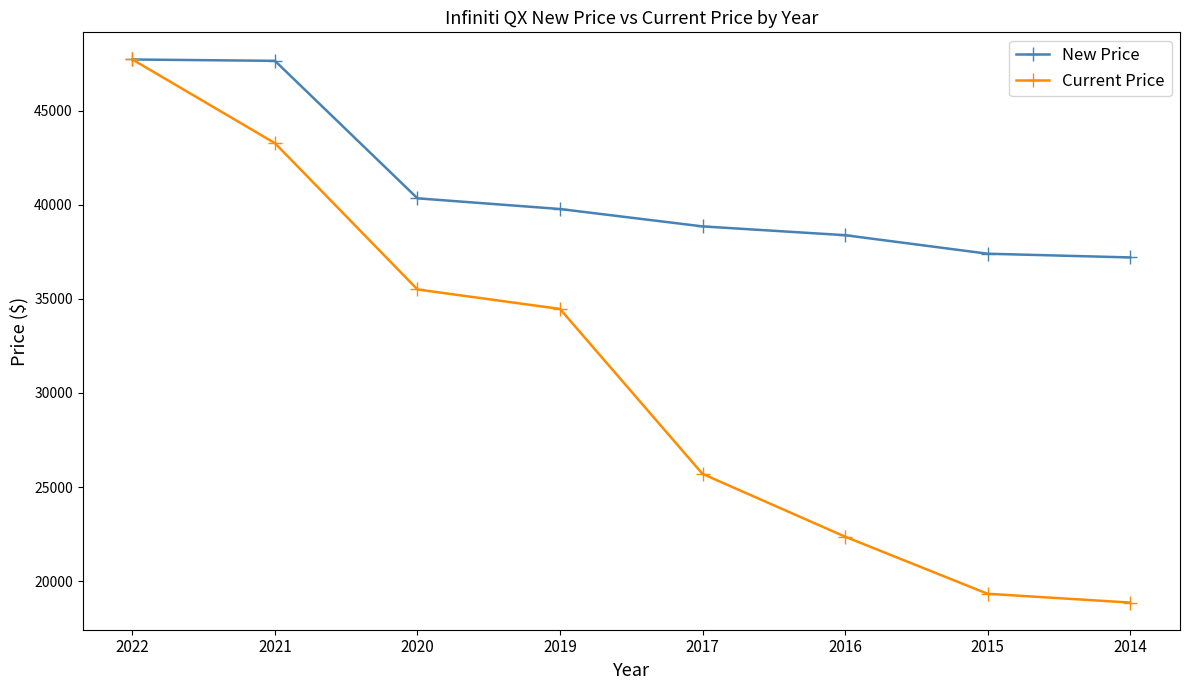

What is the sum of the Current Price values at 2019 and 2014?

53334